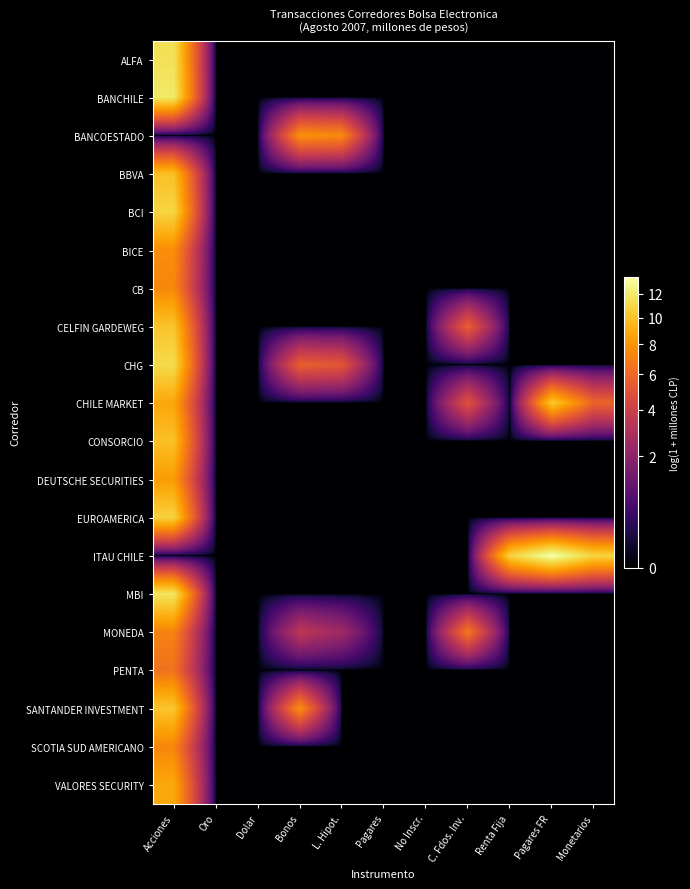

Which series has the largest range (max minus min)?

ITAU CHILE